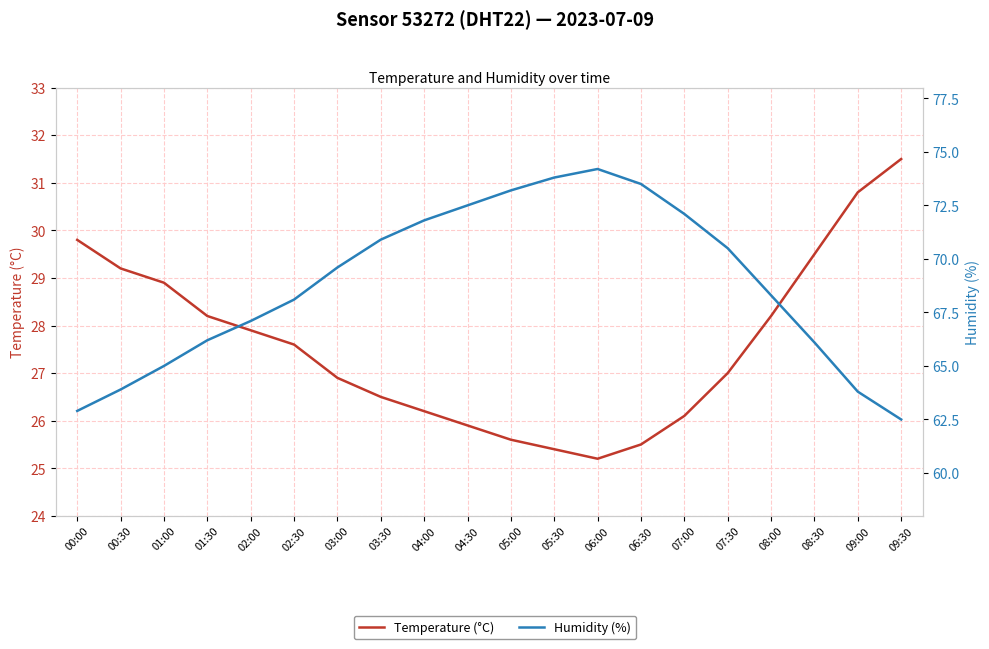

Is this an area chart (filled region under the line)?

No